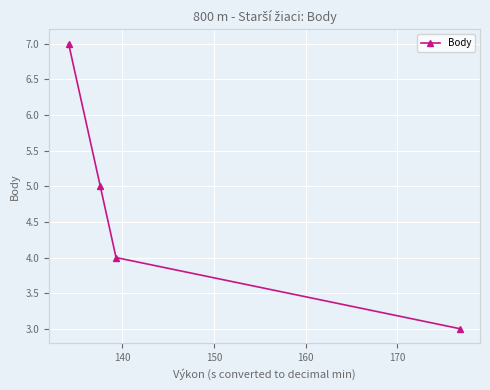

What is the greatest value displayed?

7